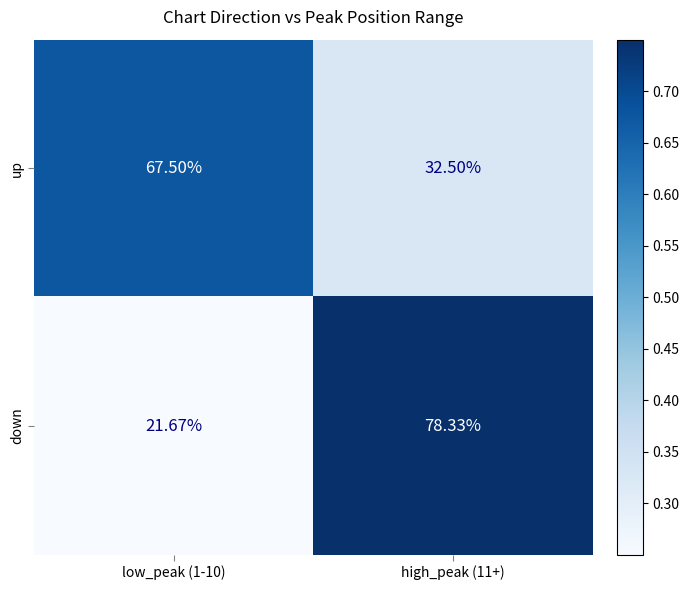

Which series has the widest spread of values?

down